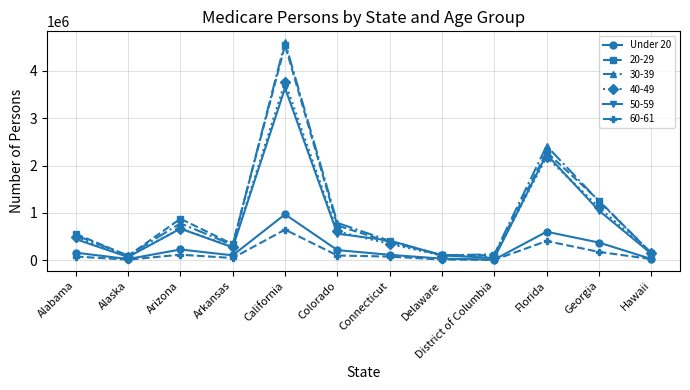

Which category has the highest value across all series?

California